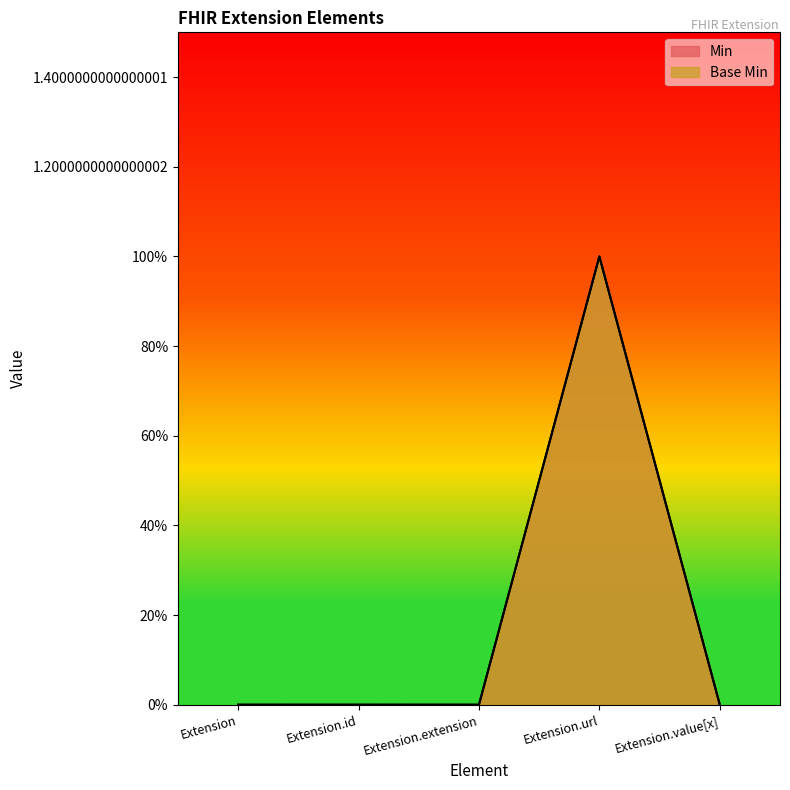

Where is Base Min nearest to the value 0?

Extension